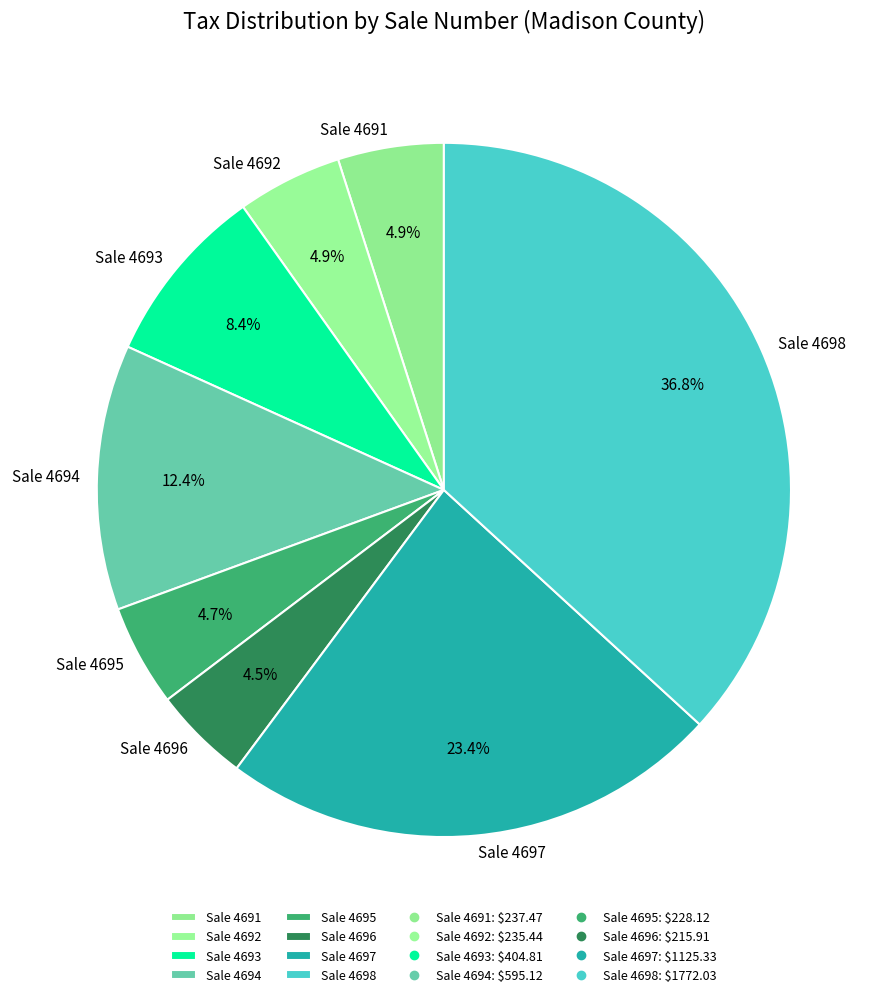

Approximately how many times larger is the value at Sale 4694 compared to Sale 4692?

2.5